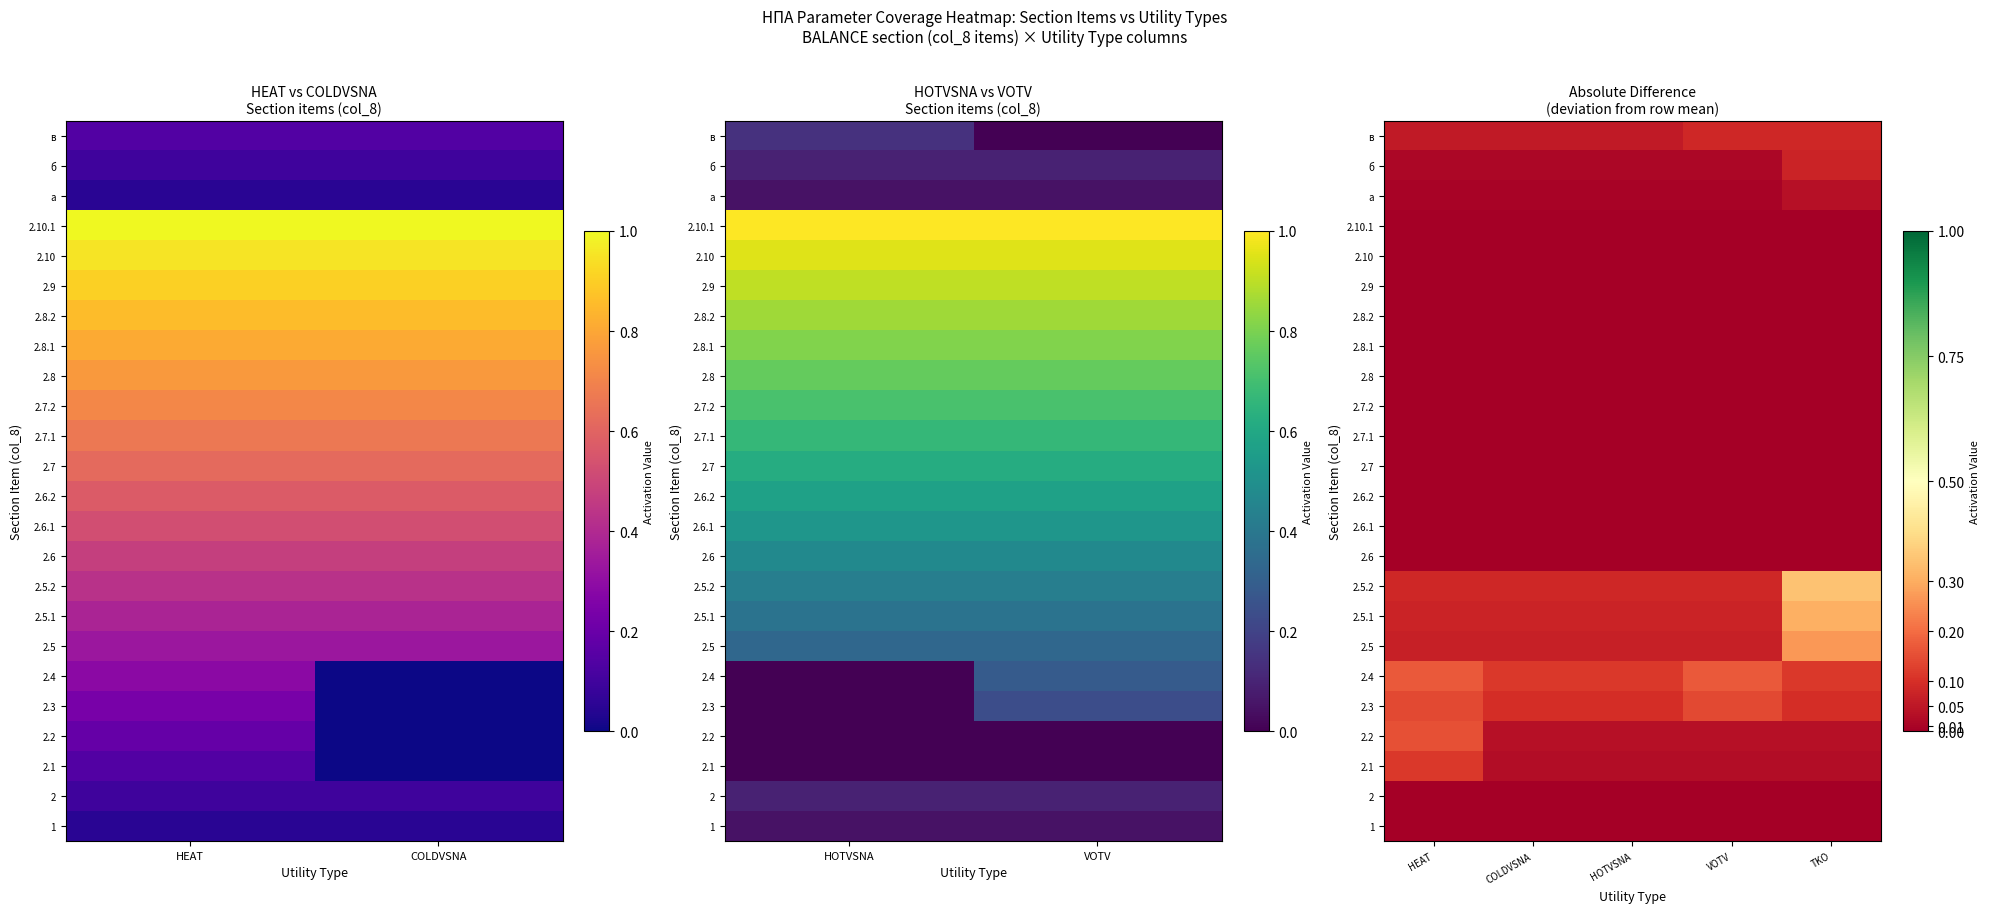

What is the total value across all series at HEAT?

0.9